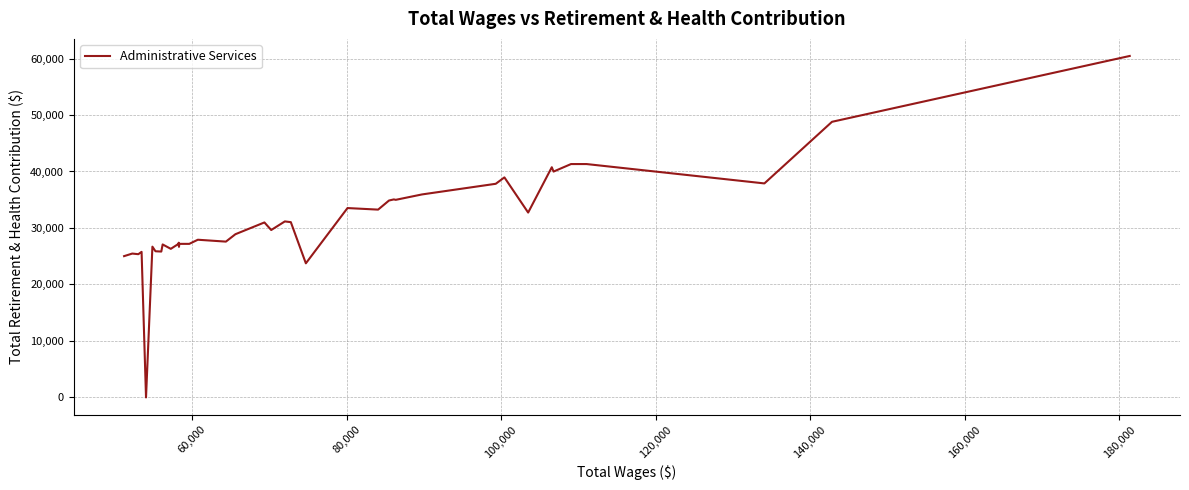

What is the greatest value displayed?

60453